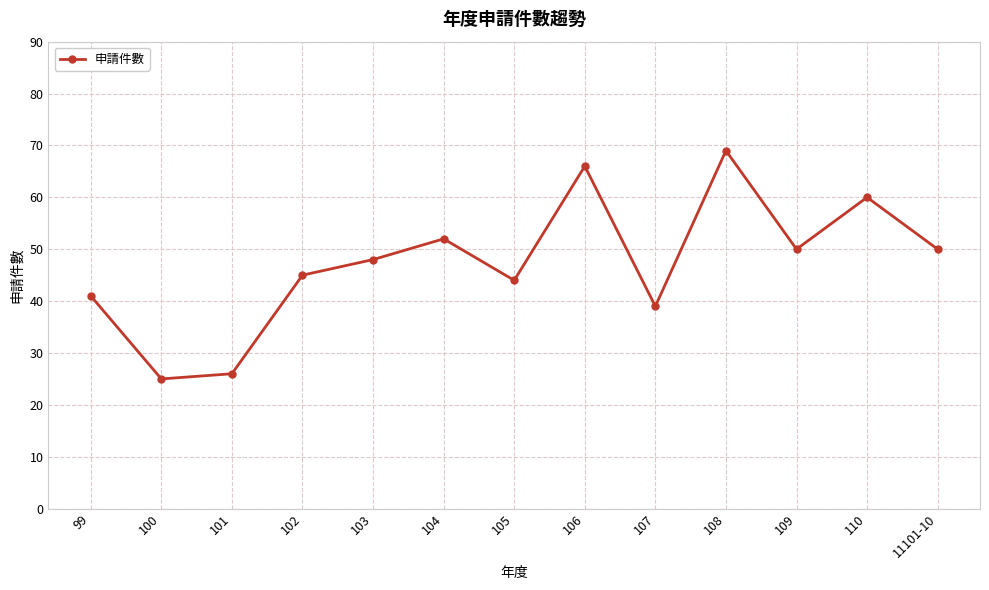

What is the smallest value displayed?

25